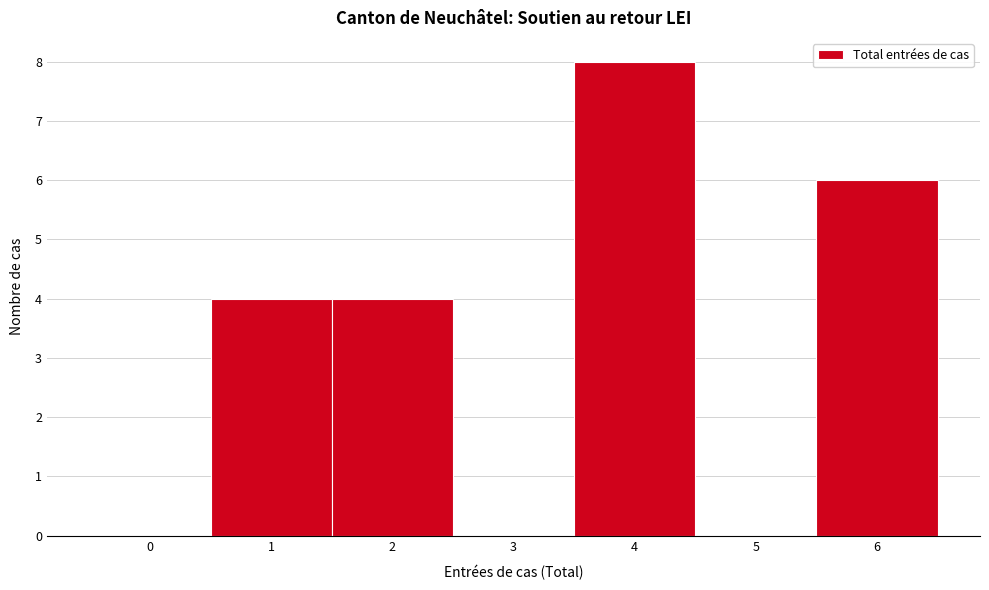

Over which range of the x-axis is the bar tallest?

3.5 to 4.5